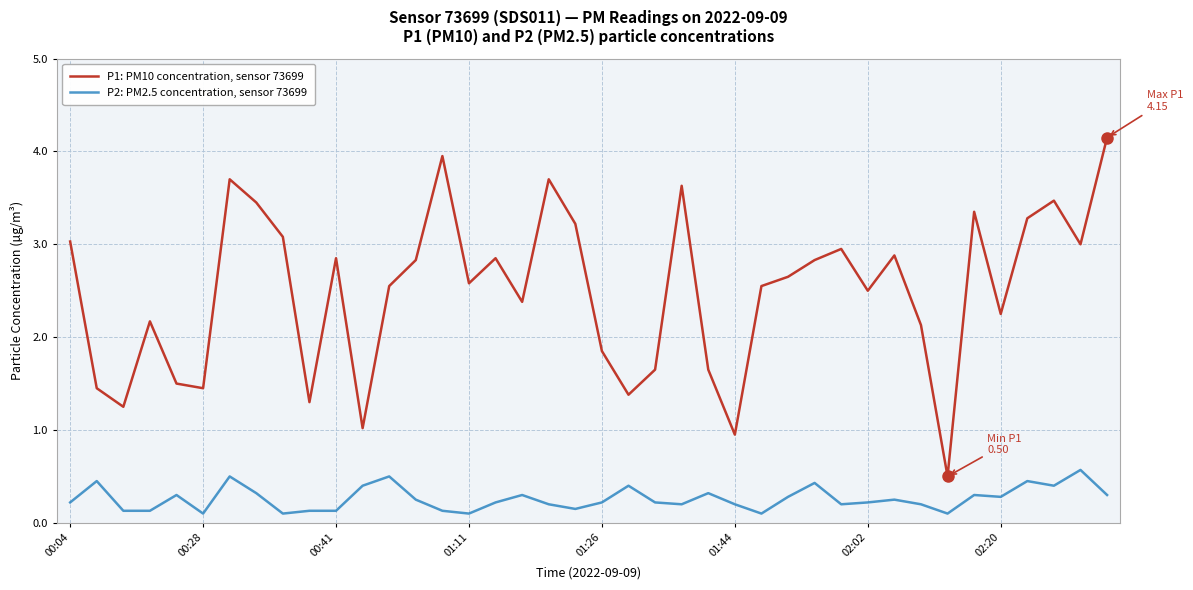

Which series has the largest total across all categories?

P1: PM10 concentration, sensor 73699